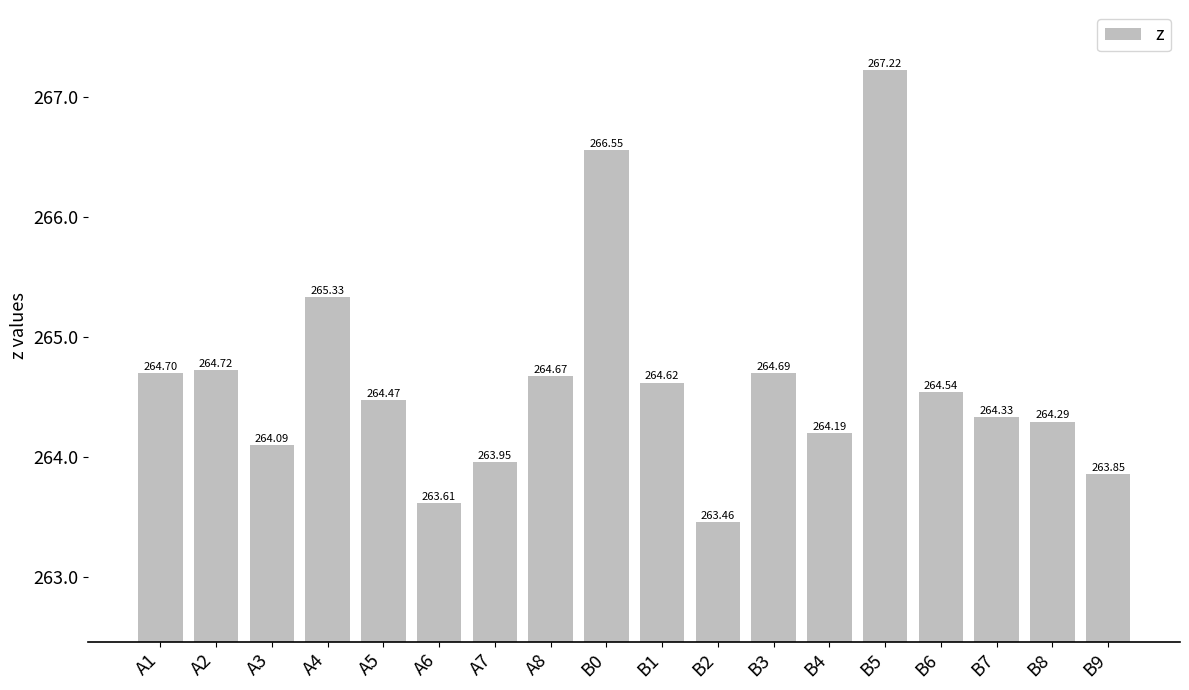

What is the value of the 11th bar from the left?

263.5